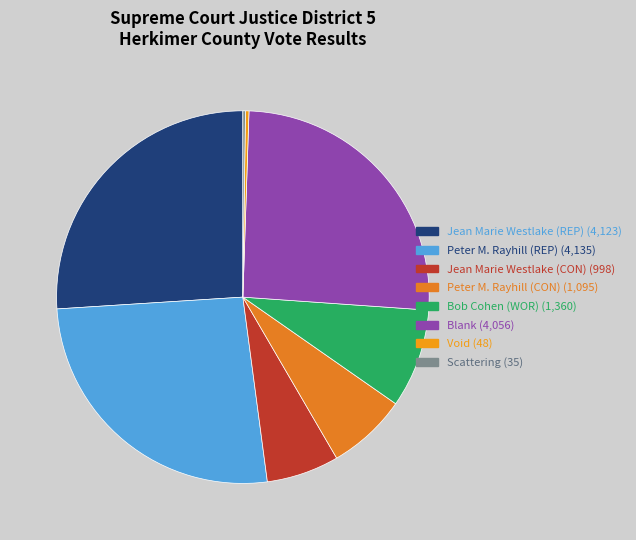

Between Jean Marie Westlake (CON) and Void, which is larger?

Jean Marie Westlake (CON)